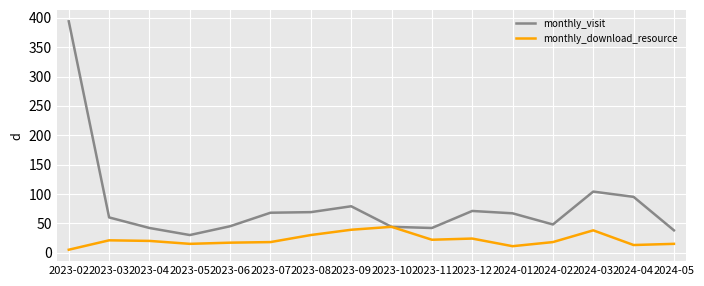

What is the total value across all series at 2024-02?

66